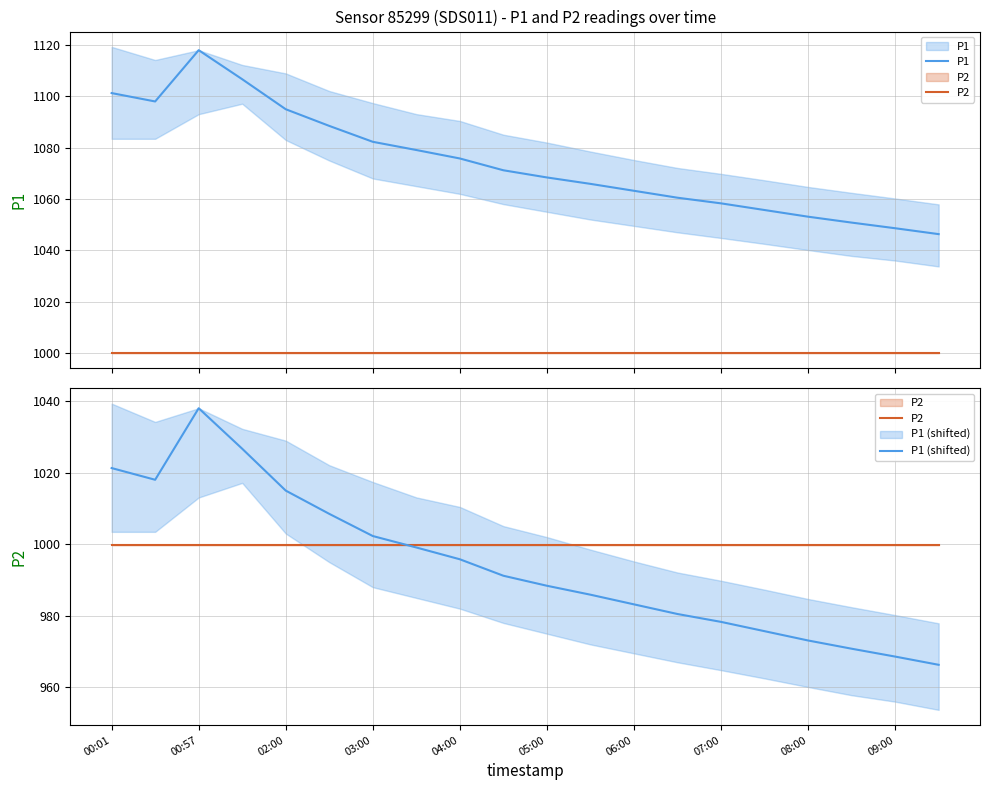

What is the maximum value for P1?

1118.0